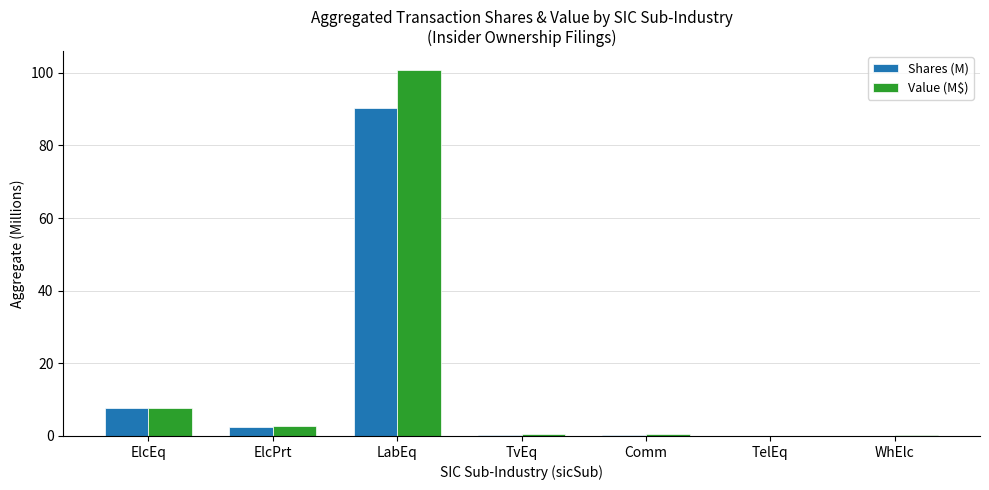

Between ElcPrt and Comm, which series saw the biggest shift?

Value (M$)